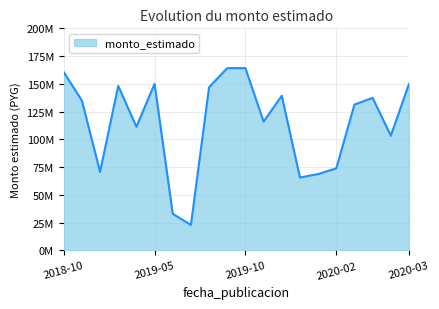

Does the chart have visible grid lines?

Yes